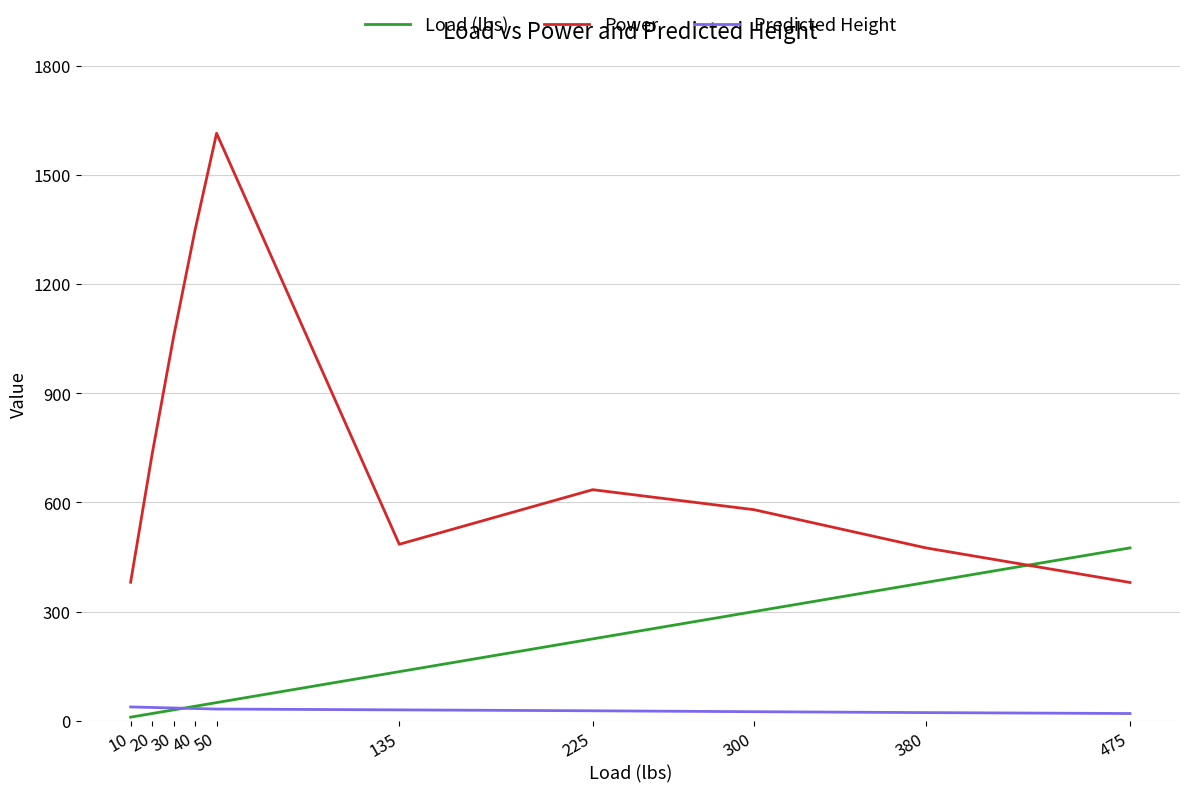

How many times do Load (lbs) and Power cross each other?

1